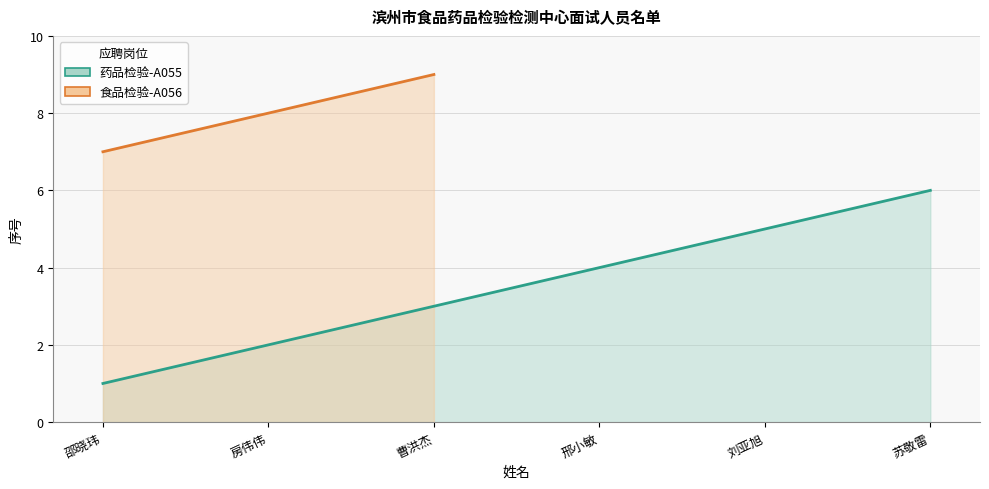

What is the difference between the values at 苏敬雷 and 刘亚旭?

1